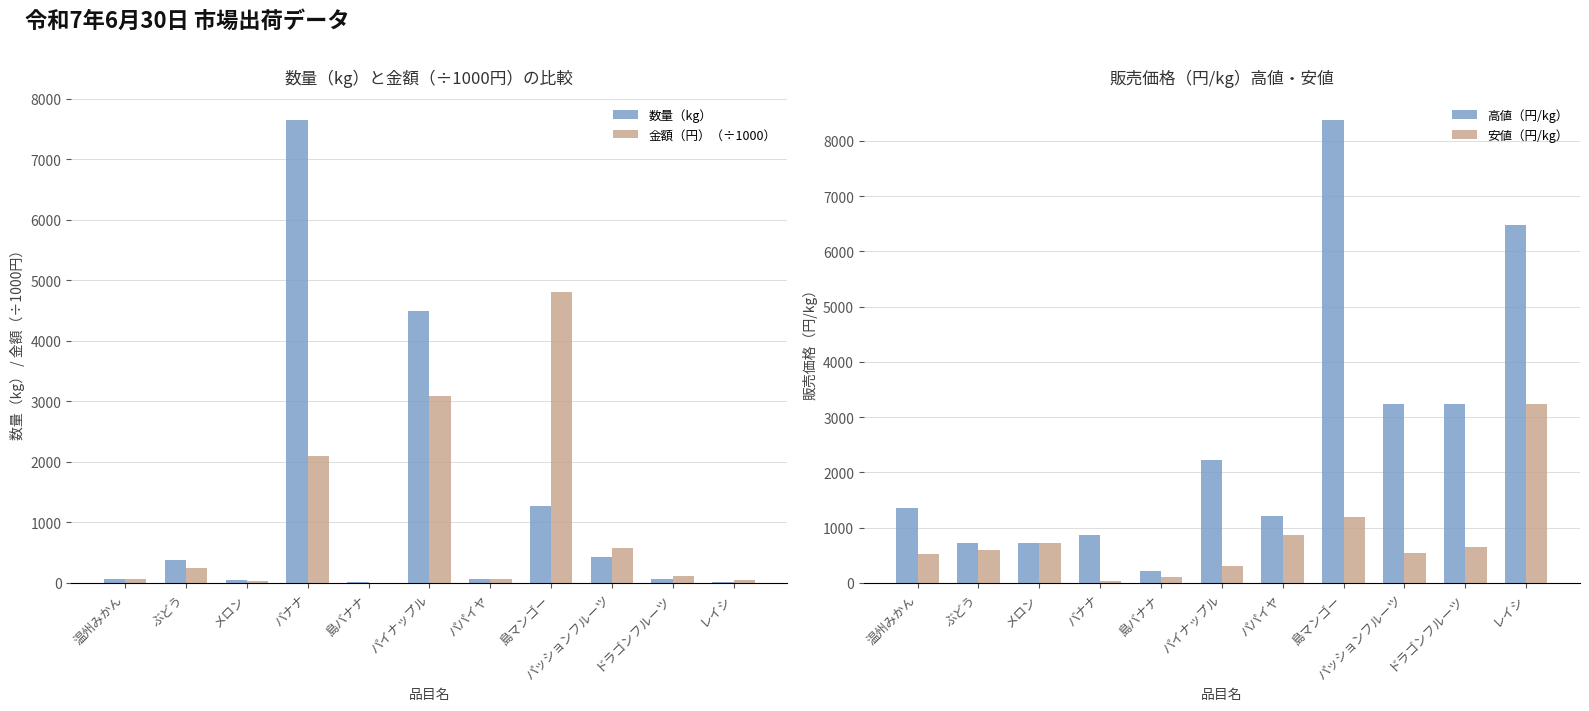

Reading left to right, list all the values displayed in this chart.

数量（kg）: 温州みかん=74.0	ぶどう=376.0	メロン=48.0	バナナ=7643.0	島バナナ=21.0	パイナップル=4486.0	パパイヤ=64.0	島マンゴー=1264.0	パッションフルーツ=431.0	ドラゴンフルーツ=68.0	レイシ=10.0
金額（円）（÷1000）: 温州みかん=58.3	ぶどう=239.8	メロン=35.0	バナナ=2090.4	島バナナ=3.7	パイナップル=3087.8	パパイヤ=70.1	島マンゴー=4809.9	パッションフルーツ=579.8	ドラゴンフルーツ=108.5	レイシ=51.8
高値（円/kg）: 温州みかん=1350.0	ぶどう=724.0	メロン=729.0	バナナ=864.0	島バナナ=216.0	パイナップル=2228.0	パパイヤ=1215.0	島マンゴー=8370.0	パッションフルーツ=3240.0	ドラゴンフルーツ=3240.0	レイシ=6480.0
安値（円/kg）: 温州みかん=518.0	ぶどう=600.0	メロン=729.0	バナナ=32.0	島バナナ=108.0	パイナップル=302.0	パパイヤ=864.0	島マンゴー=1188.0	パッションフルーツ=540.0	ドラゴンフルーツ=648.0	レイシ=3240.0